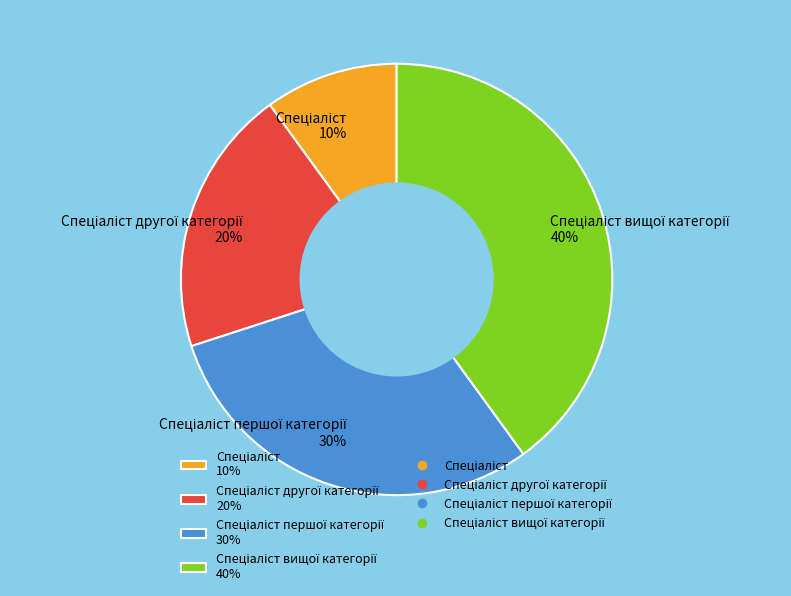

Is there any slice that represents more than half of the pie?

No